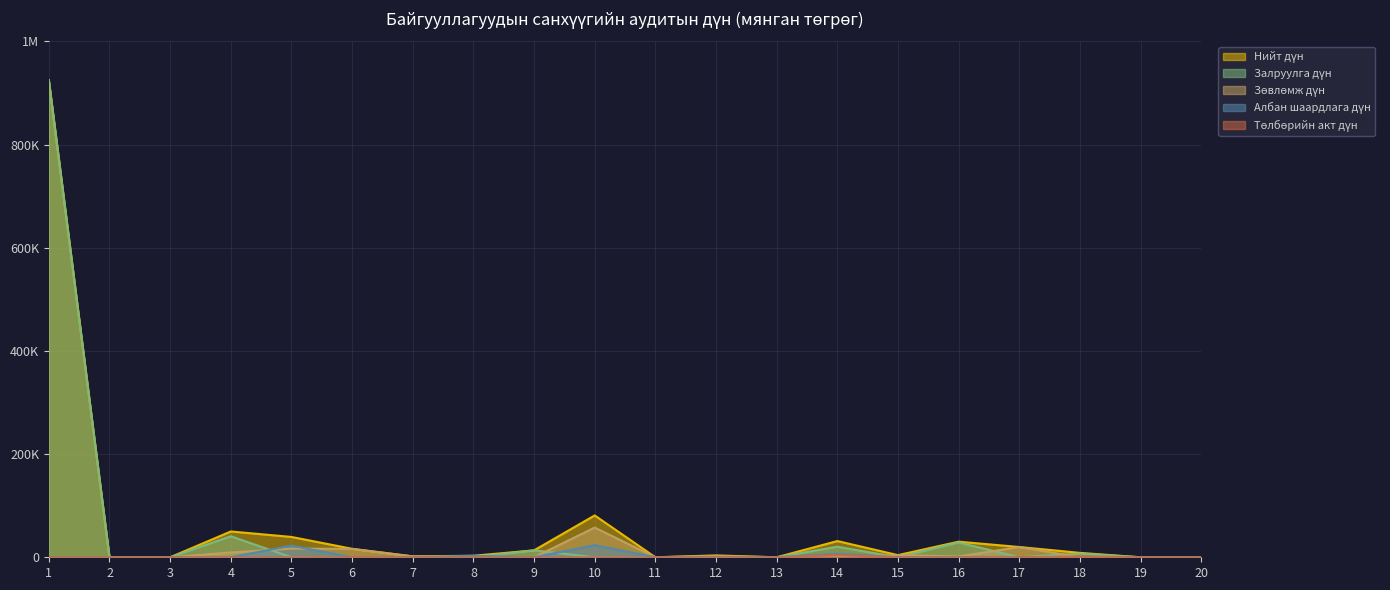

List the series in order of their peak value, lowest first.

Төлбөрийн акт дүн, Албан шаардлага дүн, Зөвлөмж дүн, Нийт дүн, Залруулга дүн